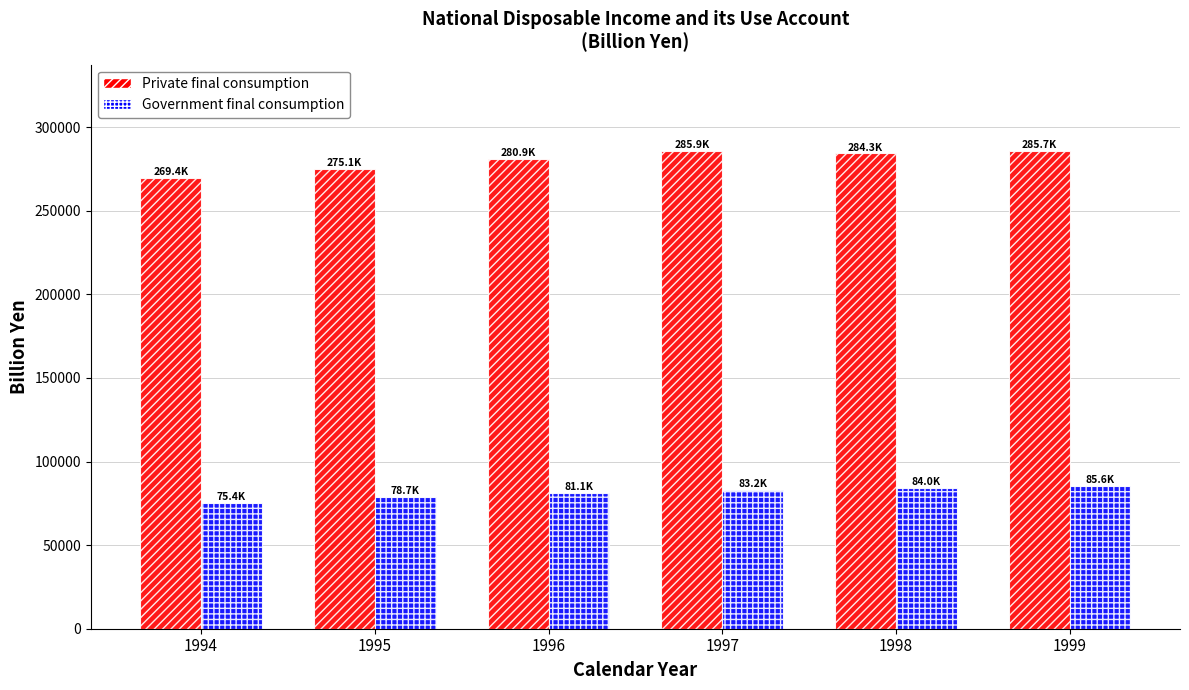

Where does the Private final consumption series first go above 284340?

1997